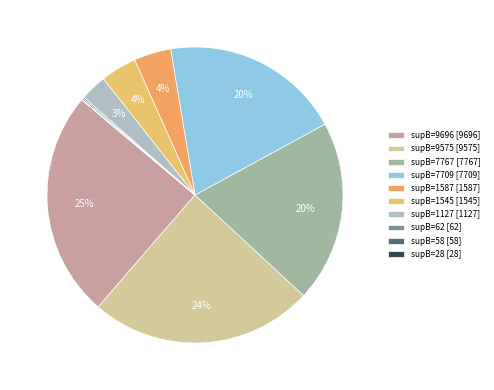

Is there any slice that represents more than half of the pie?

No